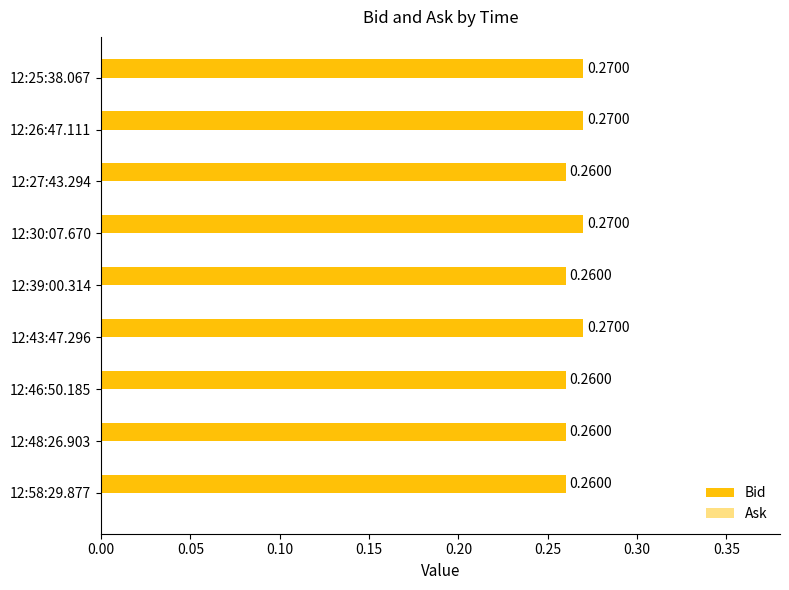

How many bars are there in total?

9